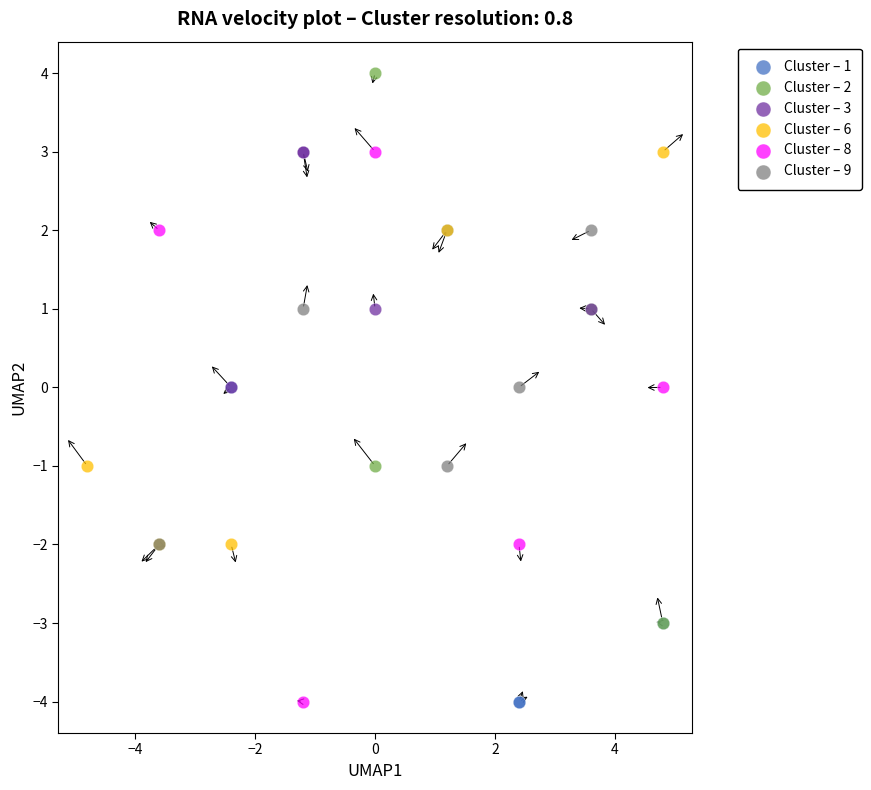

What are all the series names shown in the legend?

Cluster – 1, Cluster – 2, Cluster – 3, Cluster – 6, Cluster – 8, Cluster – 9